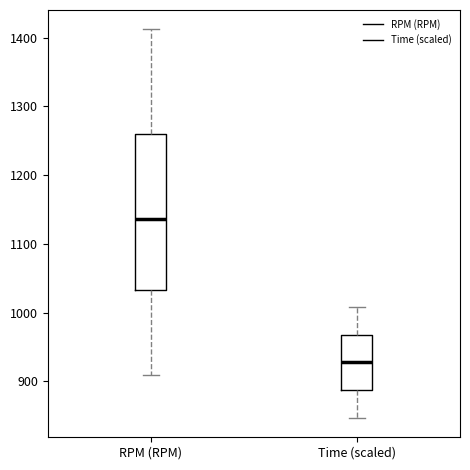

Reading left to right, transcribe this box plot: for each box, give where its median line is, the range the box spans, and where its two whiskers end, as read against the y-axis. The values are not printed on the chart, so give them approximately, as read against the axis.

RPM (RPM): median 1140, box 1030 to 1260, whiskers 910 to 1410
Time (scaled): median 930, box 890 to 970, whiskers 850 to 1010